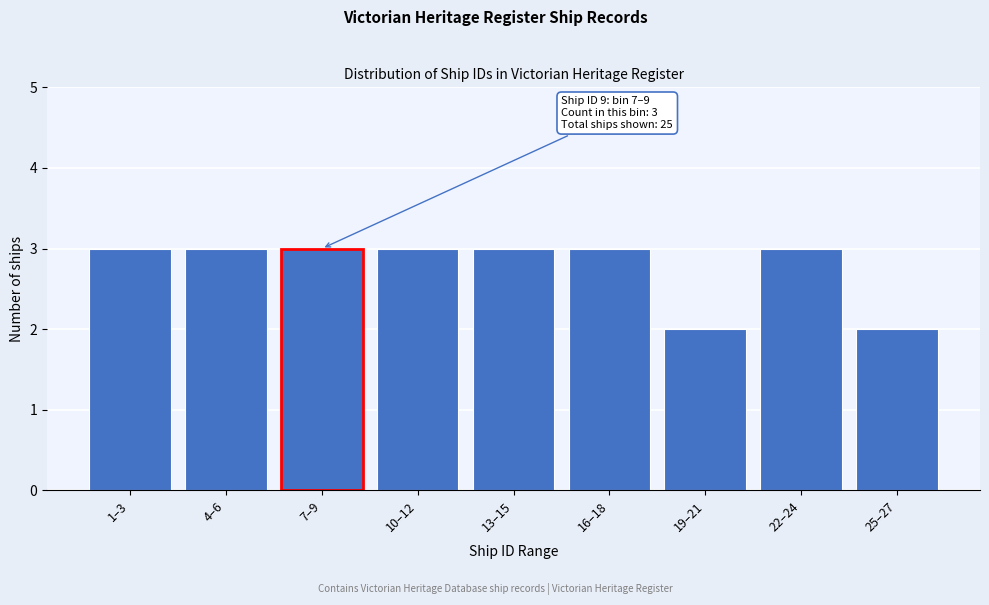

Reading left to right, extract all data points from this chart.

3	3	3	3	3	3	2	3	2